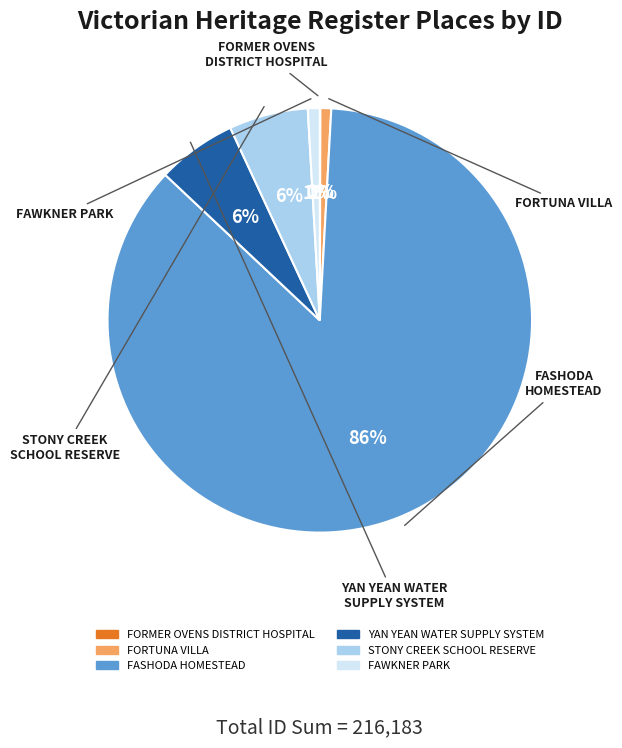

Is there any slice that represents more than half of the pie?

Yes